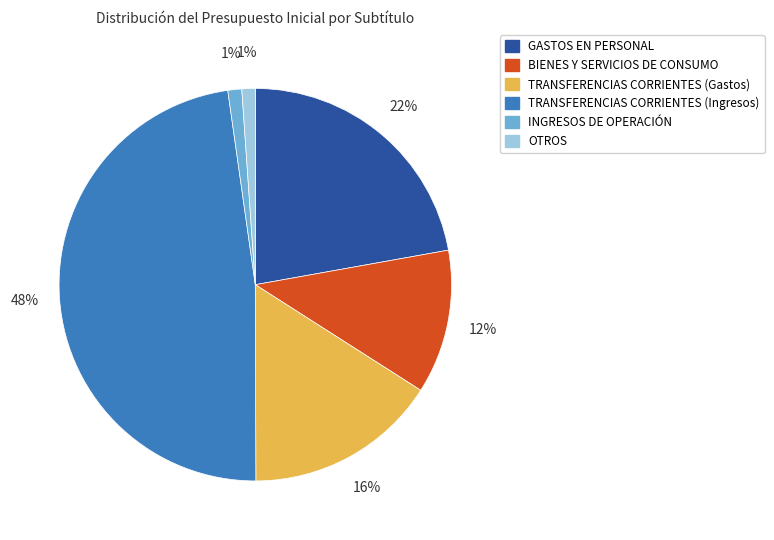

Is it true that INGRESOS DE OPERACIÓN is 11% of the pie?

False